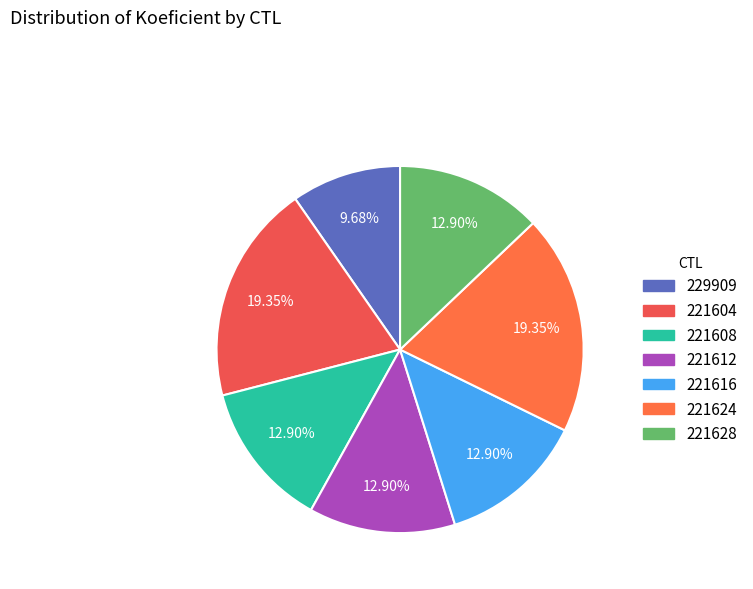

What is the change in value from 221616 to 221624?

+1.0